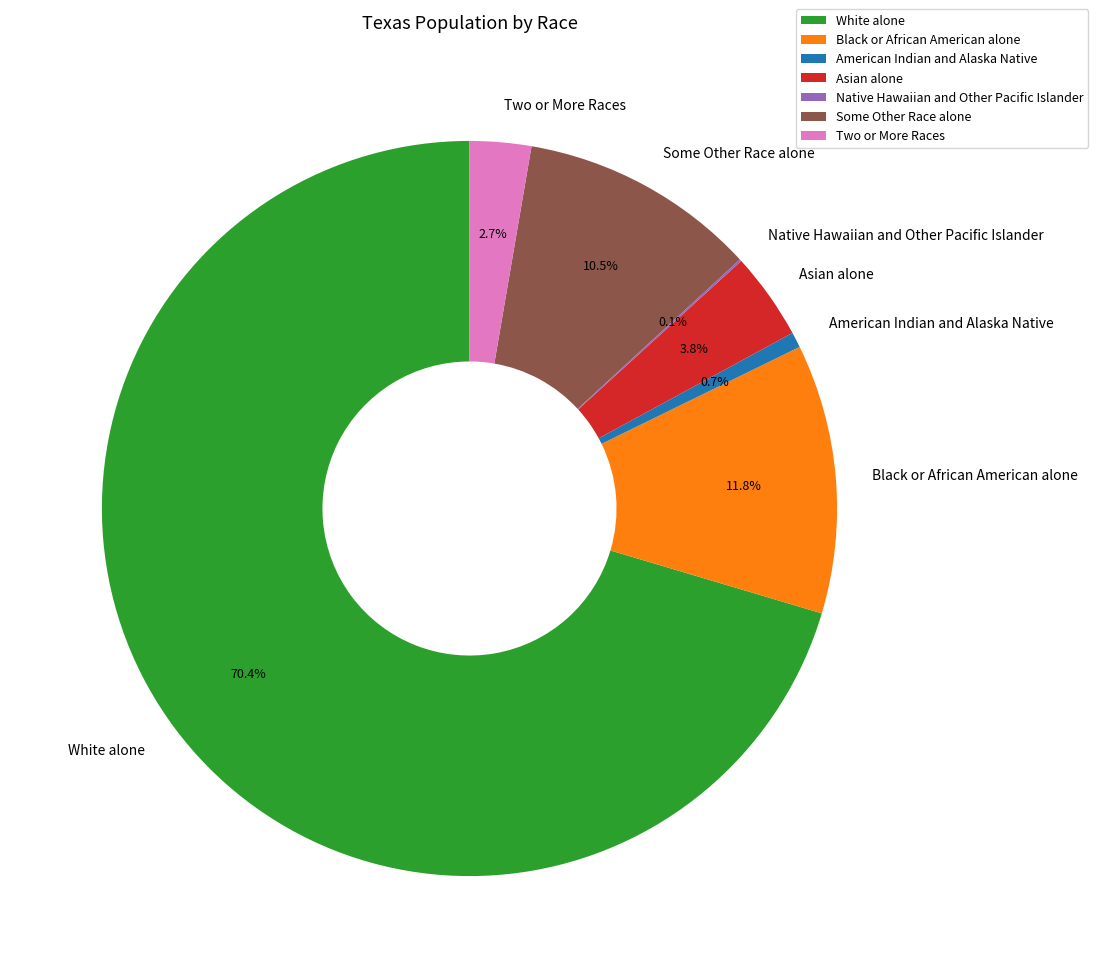

Between American Indian and Alaska Native and Two or More Races, which is larger?

Two or More Races